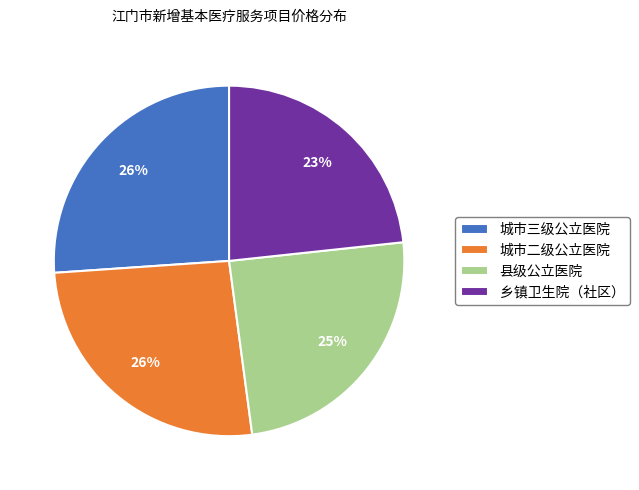

To the nearest percent, what portion does 城市二级公立医院 represent?

26%